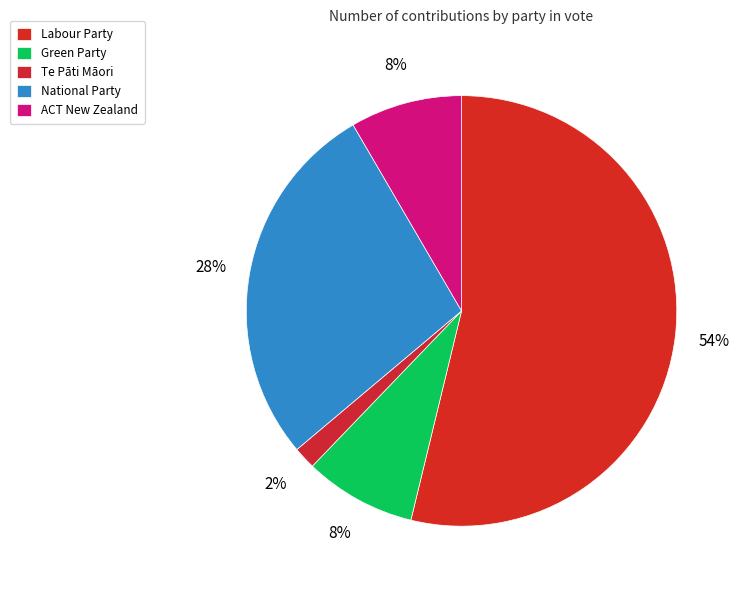

What is the majority slice?

Labour Party